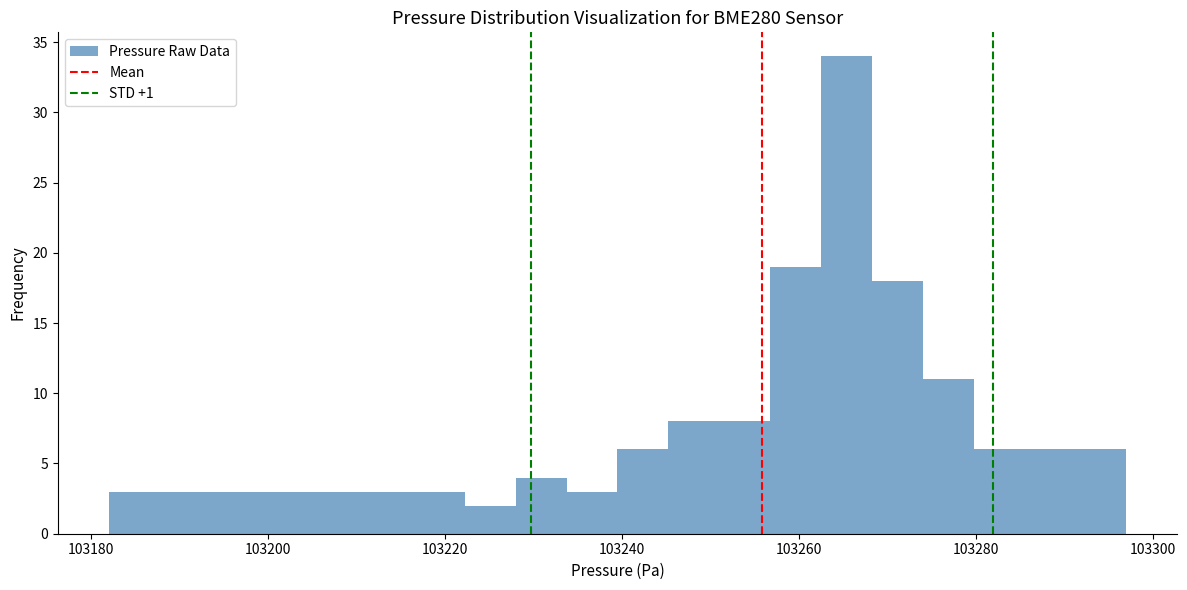

Around what value on the x-axis is the tallest bar? Give the approximate position of its centre, as read against the axis.

103266